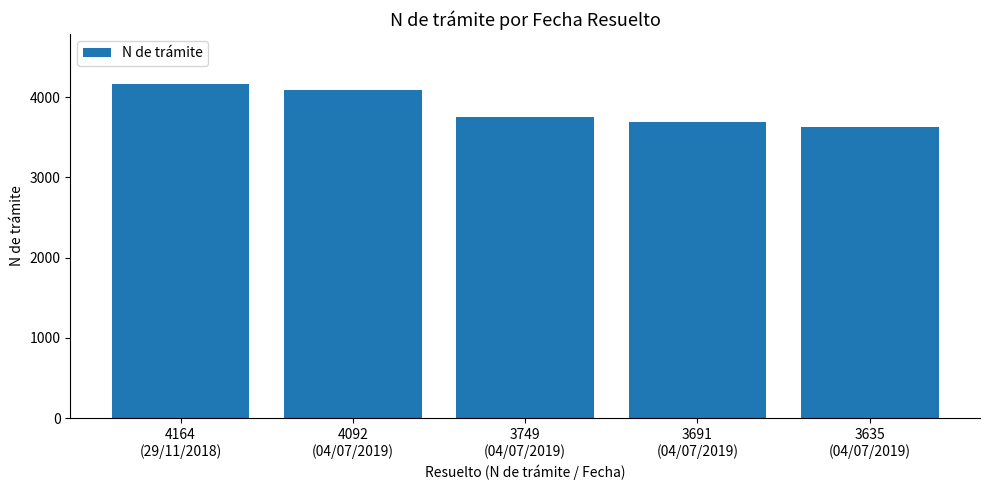

Reading right to left, list all the values displayed in this chart.

3635
(04/07/2019)=3635	3691
(04/07/2019)=3691	3749
(04/07/2019)=3749	4092
(04/07/2019)=4092	4164
(29/11/2018)=4164